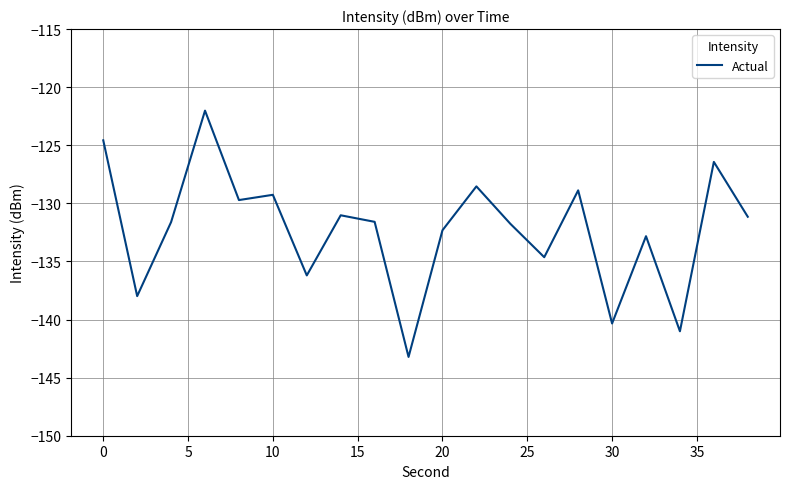

What is the minimum value shown in the chart?

-143.2